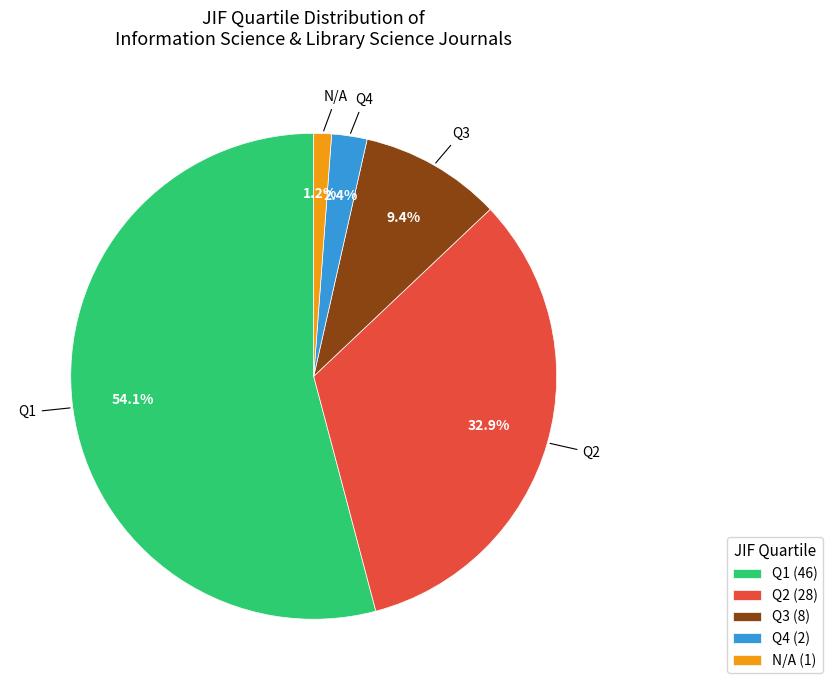

Approximately how many times larger is the value at Q1 compared to Q2?

1.6